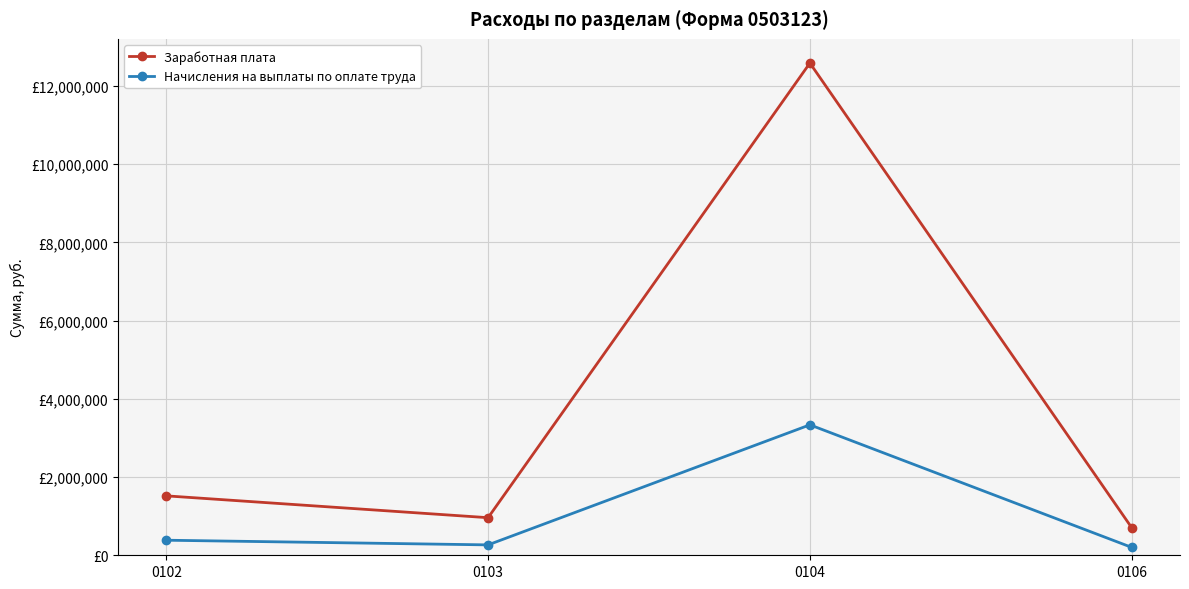

What is the value of the Заработная плата point at the 4th from the left?

704799.9